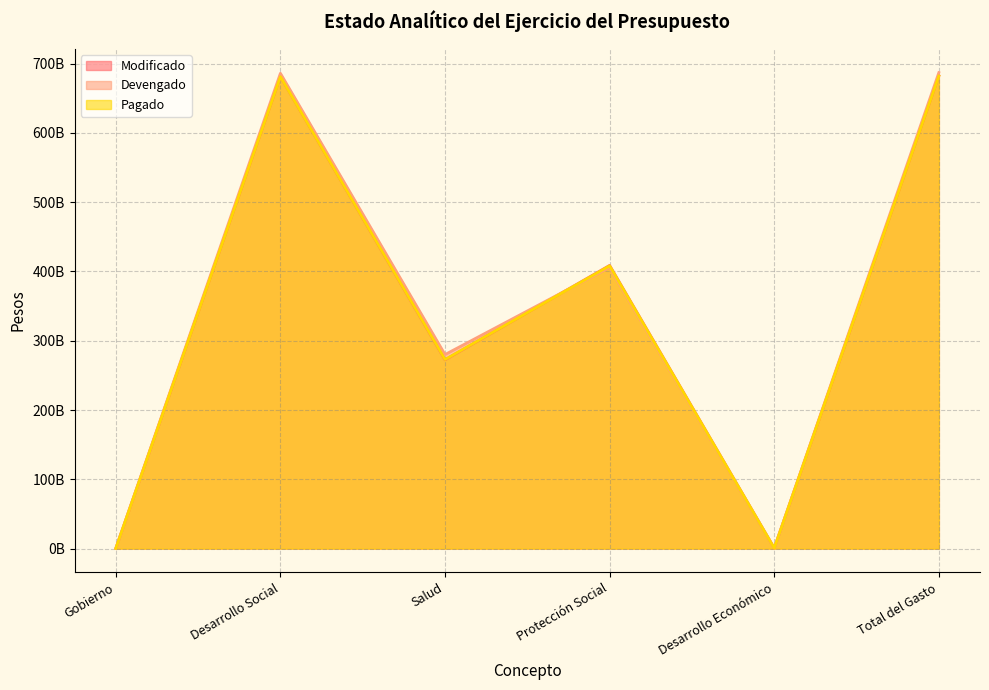

What is the greatest value displayed?

687092310346